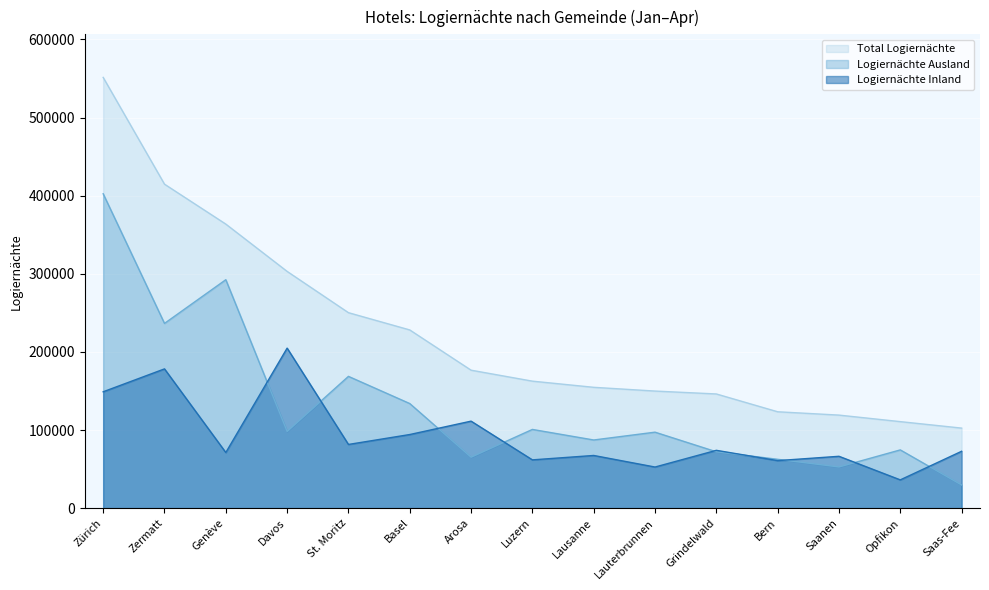

Reading left to right, transcribe all the data shown in this chart.

Logiernächte Inland: Zürich=148957	Zermatt=178263	Genève=71197	Davos=204845	St. Moritz=81534	Basel=94232	Arosa=111364	Luzern=61805	Lausanne=67427	Lauterbrunnen=52629	Grindelwald=74009	Bern=60835	Saanen=66373	Opfikon=36189	Saas-Fee=72789
Logiernächte Ausland: Zürich=402430	Zermatt=236461	Genève=292418	Davos=98205	St. Moritz=168681	Basel=133885	Arosa=65229	Luzern=100756	Lausanne=87246	Lauterbrunnen=97239	Grindelwald=72150	Bern=62522	Saanen=52724	Opfikon=74550	Saas-Fee=29671
Total Logiernächte: Zürich=551387	Zermatt=414724	Genève=363615	Davos=303050	St. Moritz=250215	Basel=228117	Arosa=176593	Luzern=162561	Lausanne=154673	Lauterbrunnen=149868	Grindelwald=146159	Bern=123357	Saanen=119097	Opfikon=110739	Saas-Fee=102460